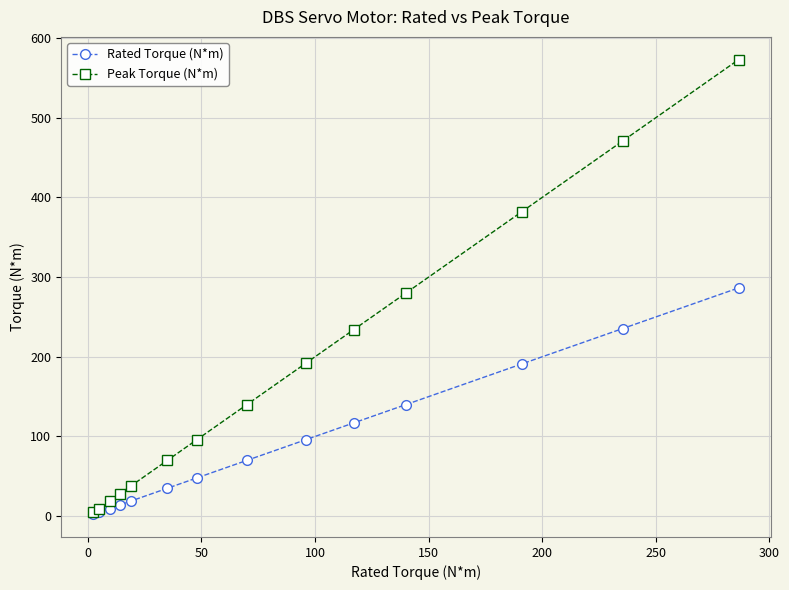

What are all the series names shown in the legend?

Rated Torque (N*m), Peak Torque (N*m)